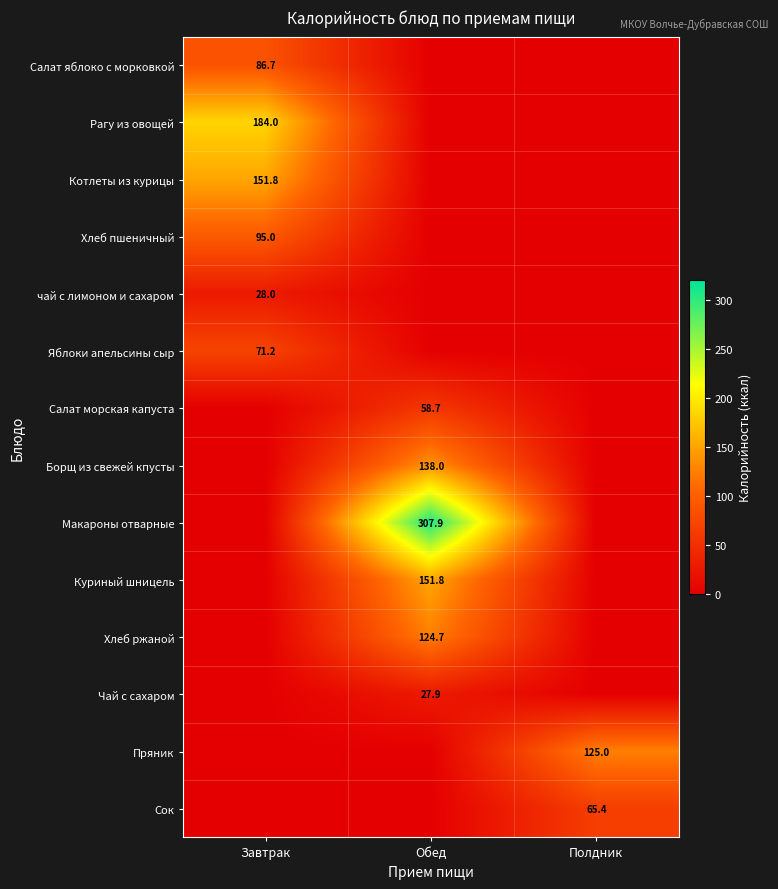

The Яблоки апельсины сыр series shows 71.2 at Завтрак. True or false?

True